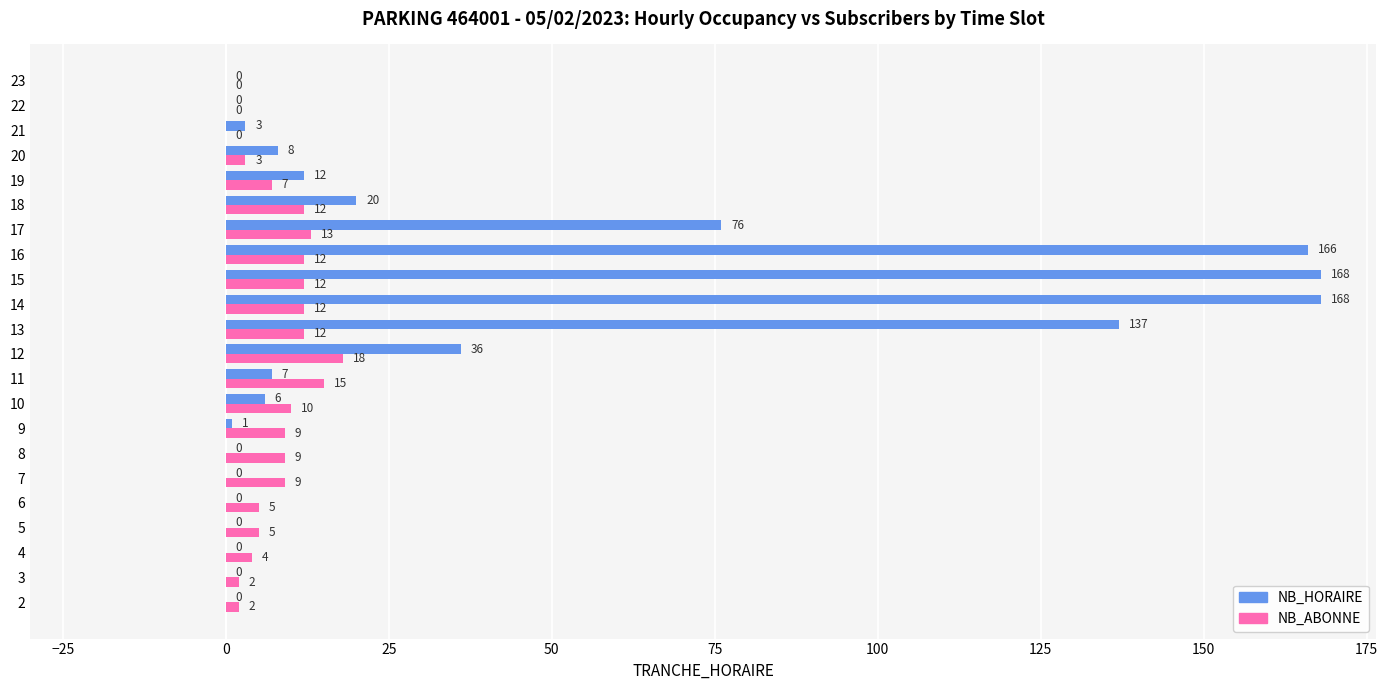

What is the sum of all NB_HORAIRE values?

808